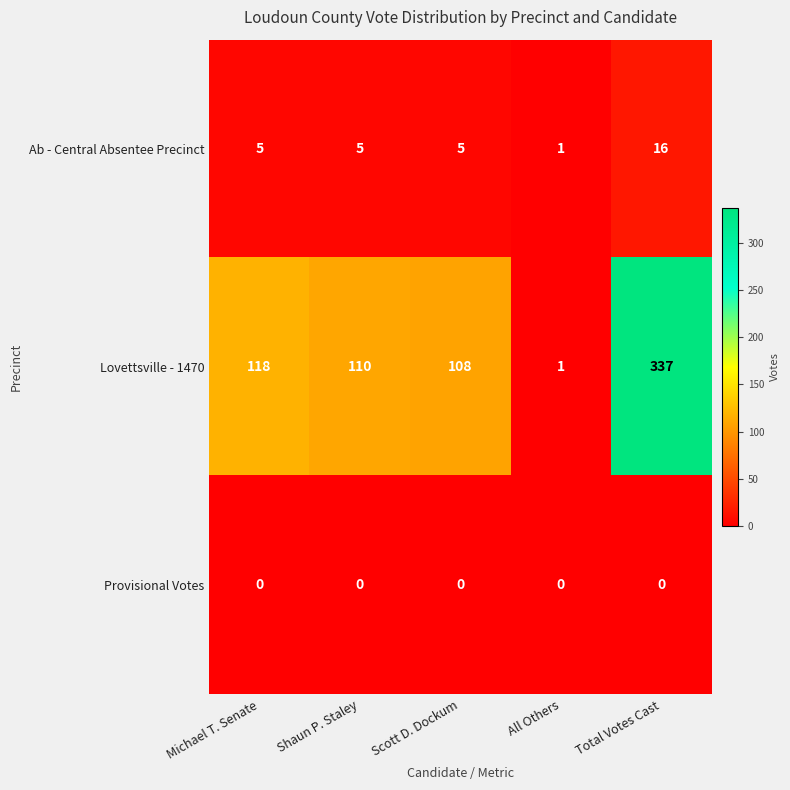

What is the difference between the maximum and minimum values in the Lovettsville - 1470 series?

336